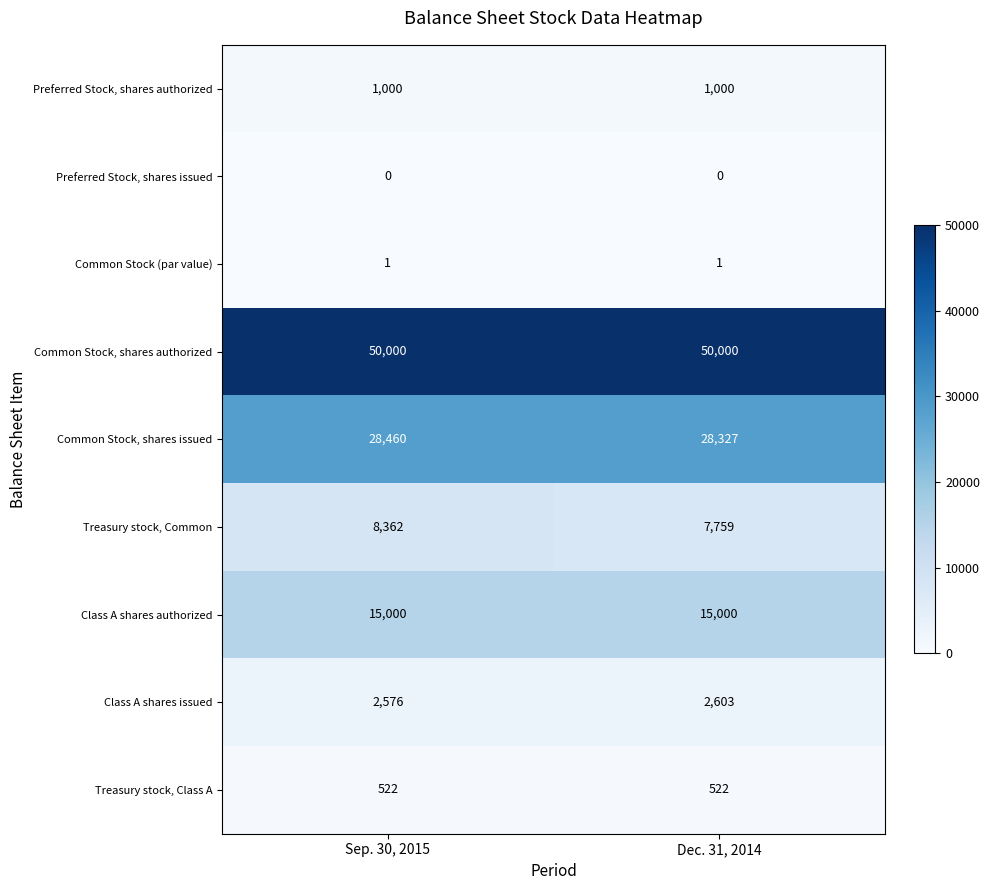

What is the sum of the Treasury stock, Class A values at Sep. 30, 2015 and Dec. 31, 2014?

1044